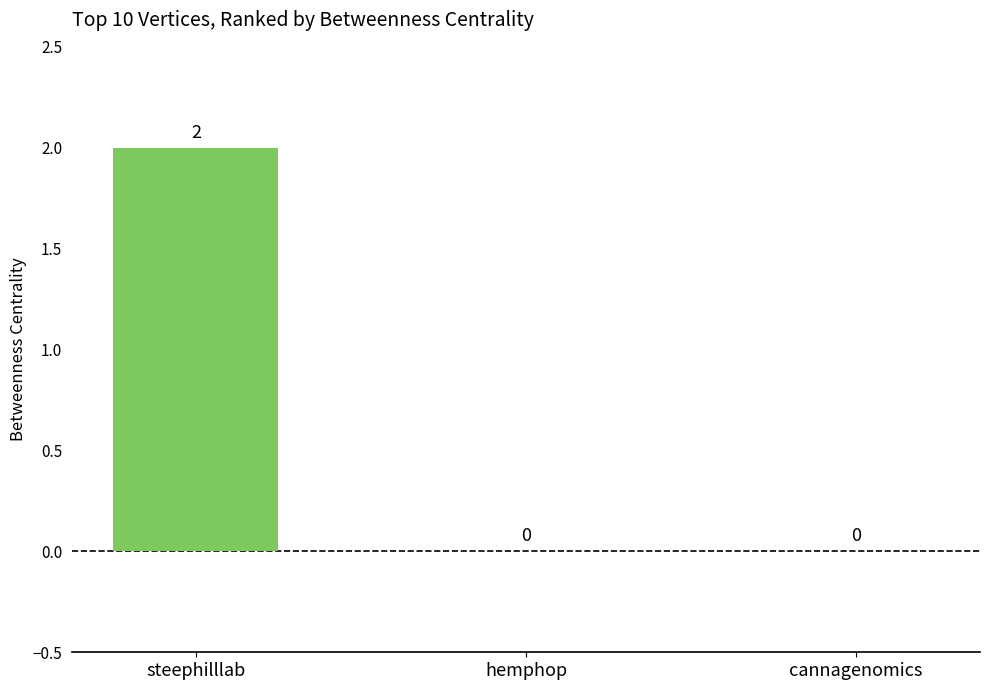

Is it true that the value at hemphop is -1?

False